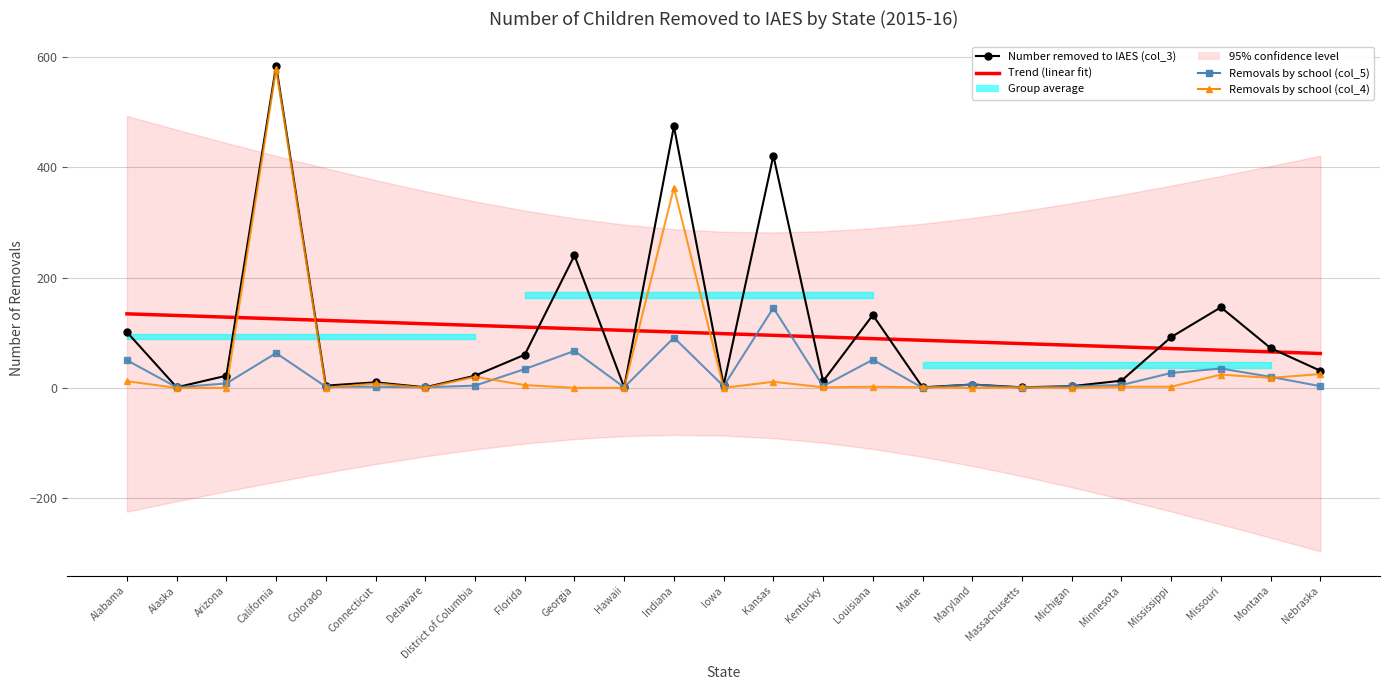

What is the label of the 25th point from the right?

Alabama